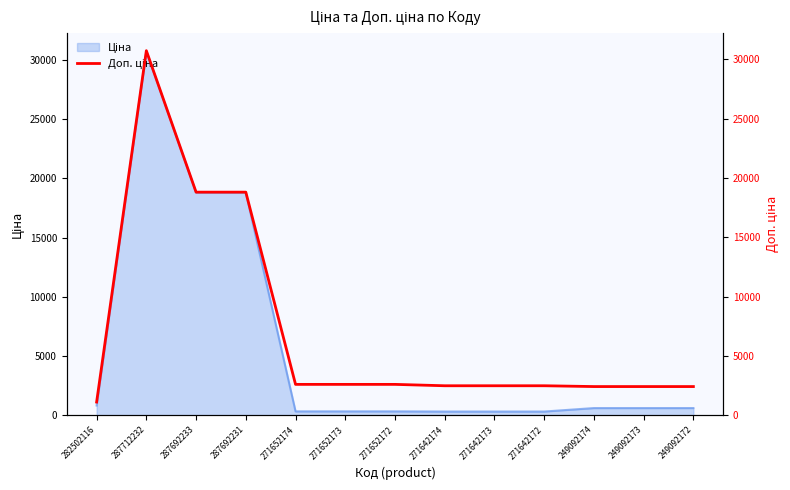

How many points are higher than both their immediate neighbors (excluding endpoints)?

1